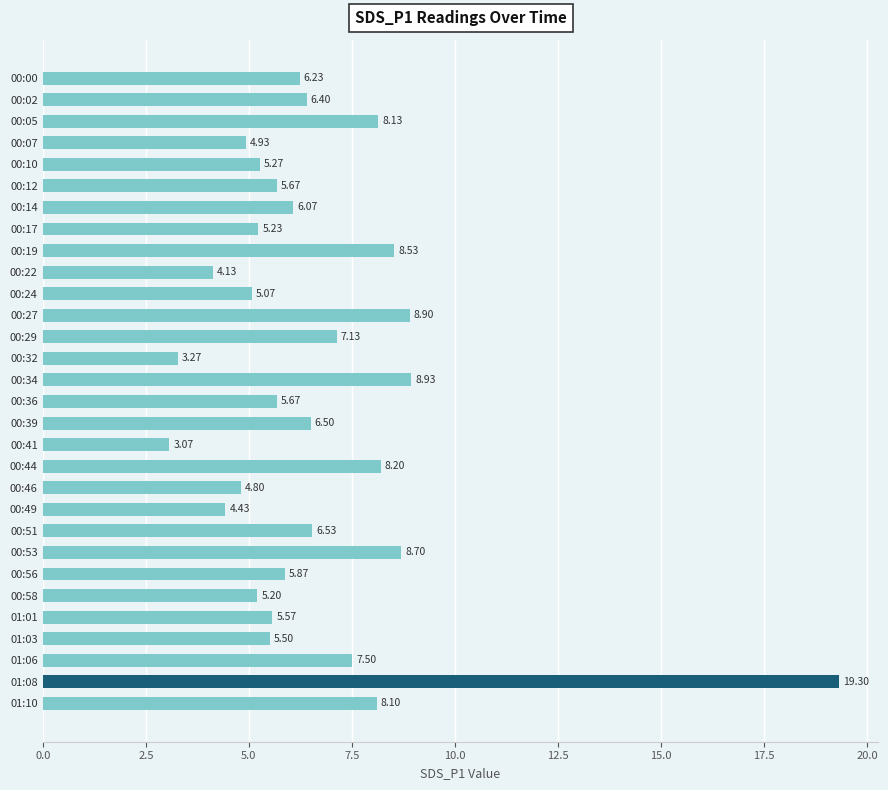

Which has a higher value, 00:49 or 00:02?

00:02